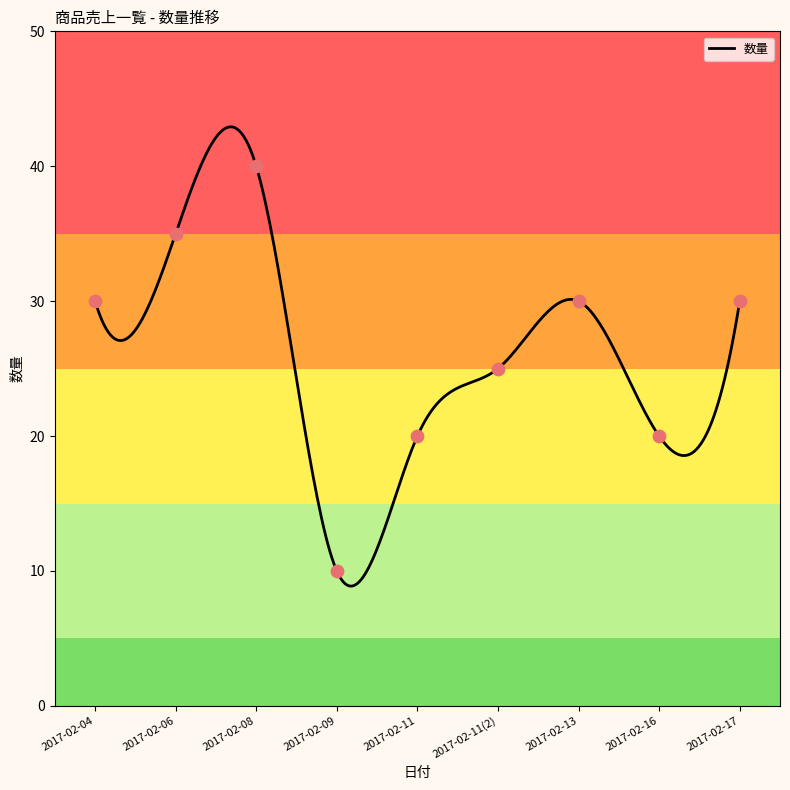

What is the change in value from 2017-02-06 to 2017-02-09?

-25